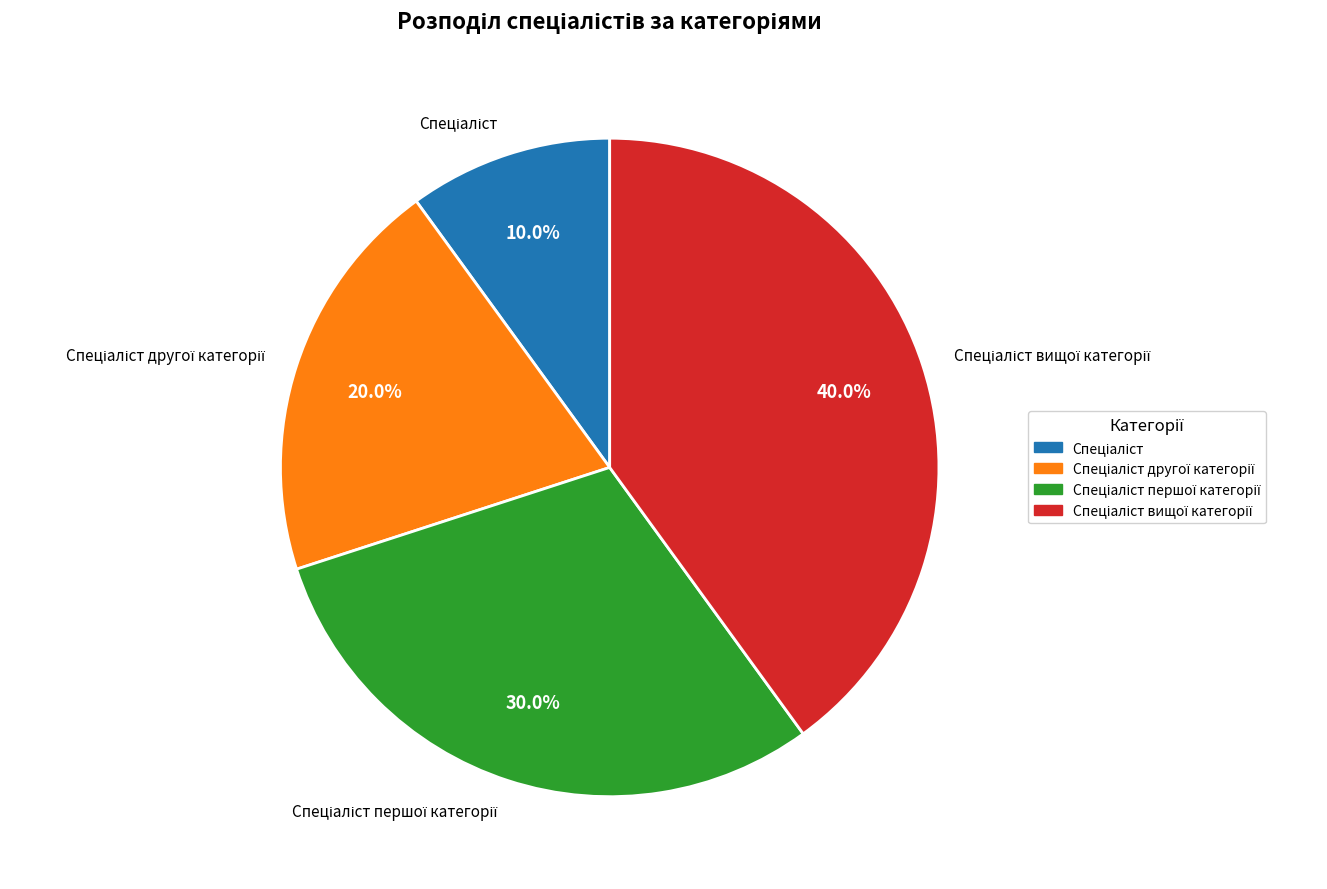

Does any single category account for the majority?

No